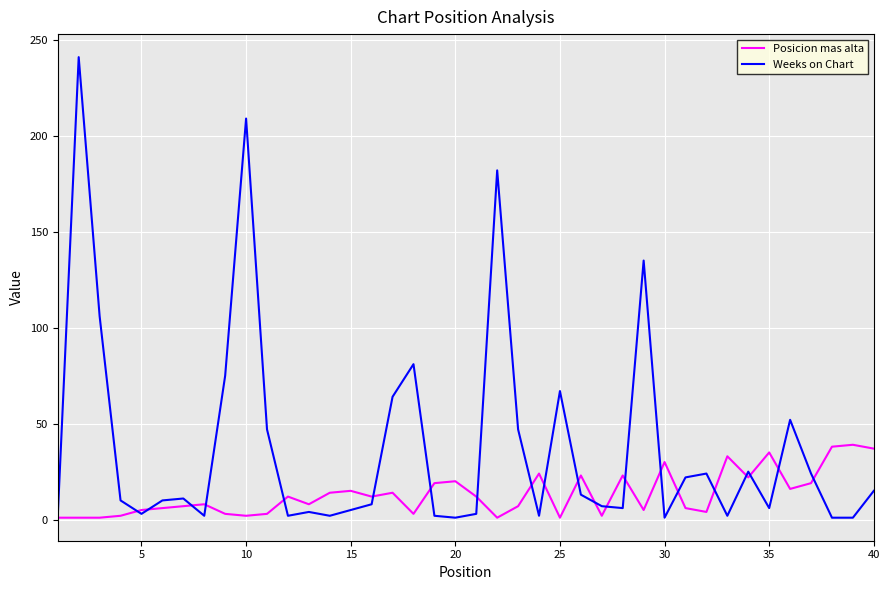

What is the maximum value shown in the chart?

241